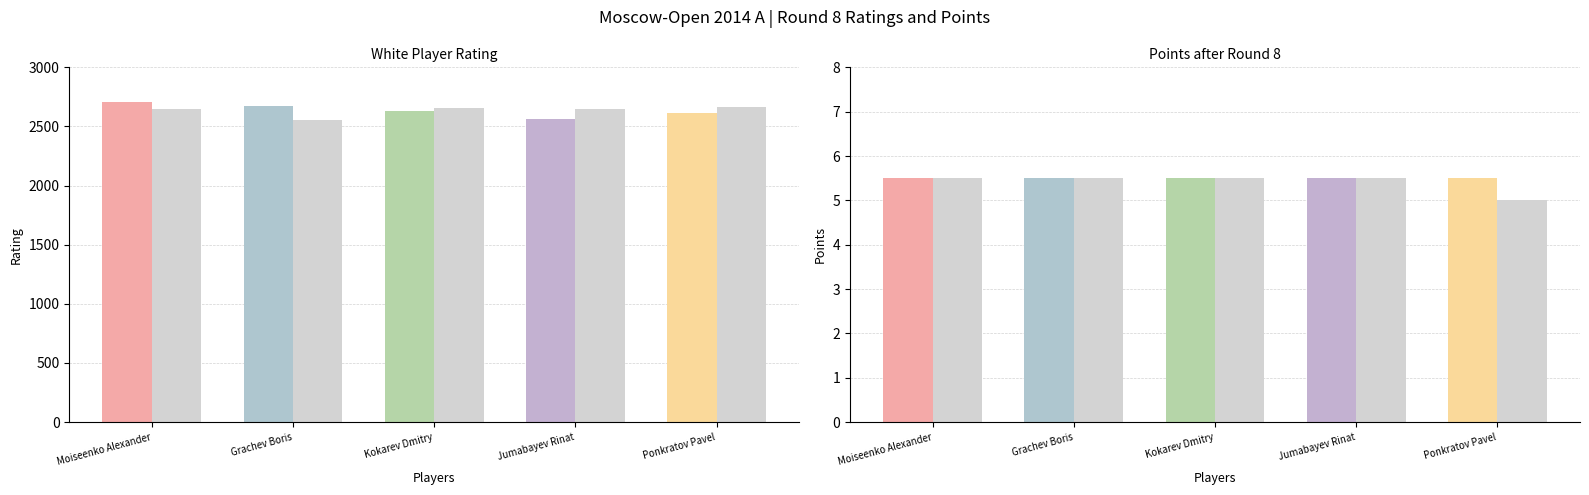

Reading right to left, list all the values displayed in this chart.

White Rating: 2611.0	2564.0	2628.0	2669.0	2710.0
Black Rating: 2663.0	2651.0	2653.0	2555.0	2651.0
White Points: 5.5	5.5	5.5	5.5	5.5
Black Points: 5.0	5.5	5.5	5.5	5.5